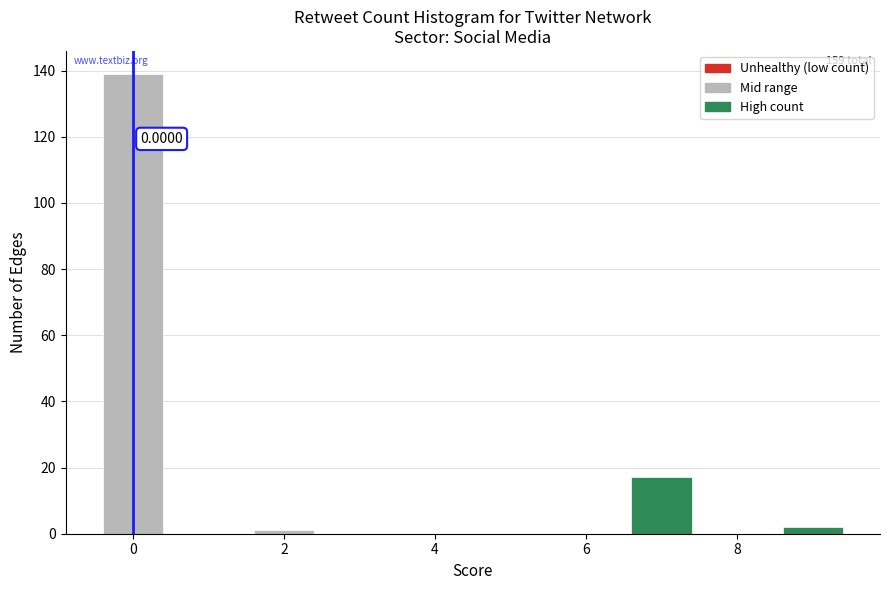

Which range on the x-axis has the tallest bar?

-0.5 to 0.5